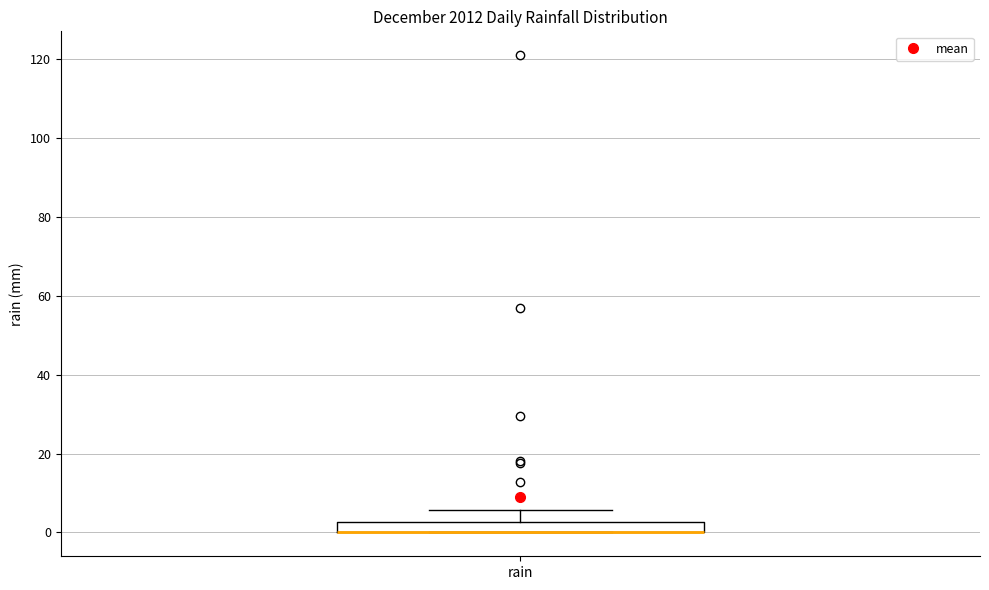

Where does the upper whisker of the box for rain end on the y-axis? The values are not printed on the chart, so give them approximately, as read against the axis.

6